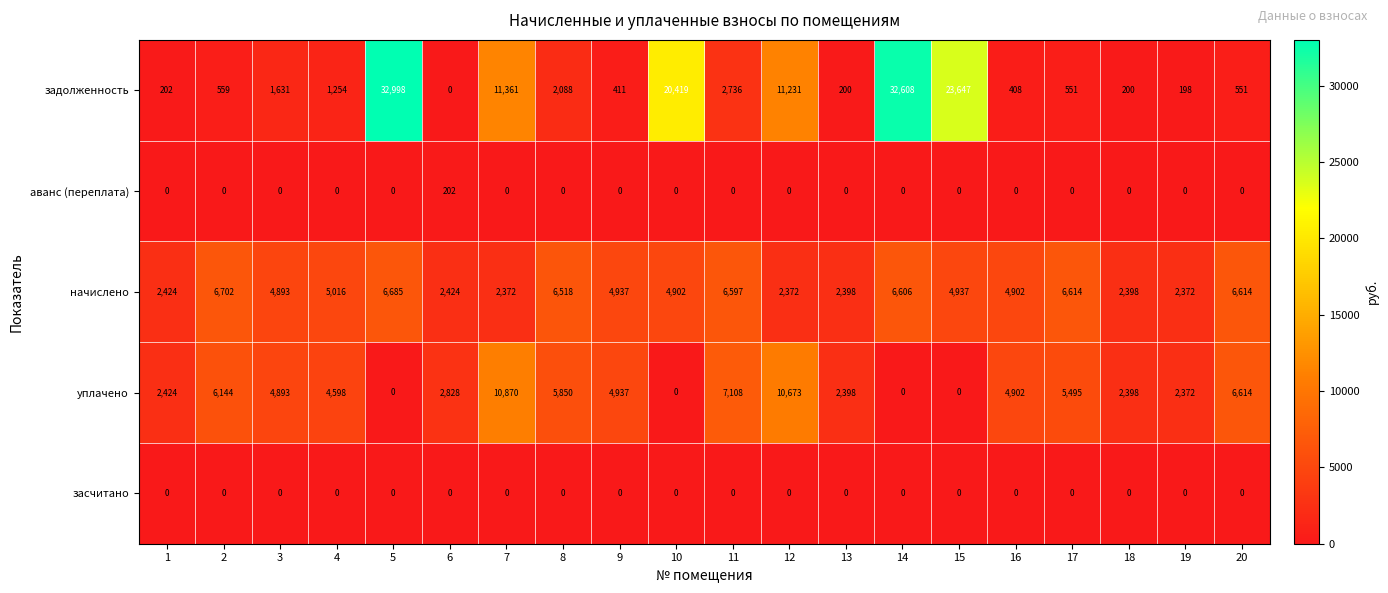

Between 7 and 11, which series saw the biggest shift?

задолженность